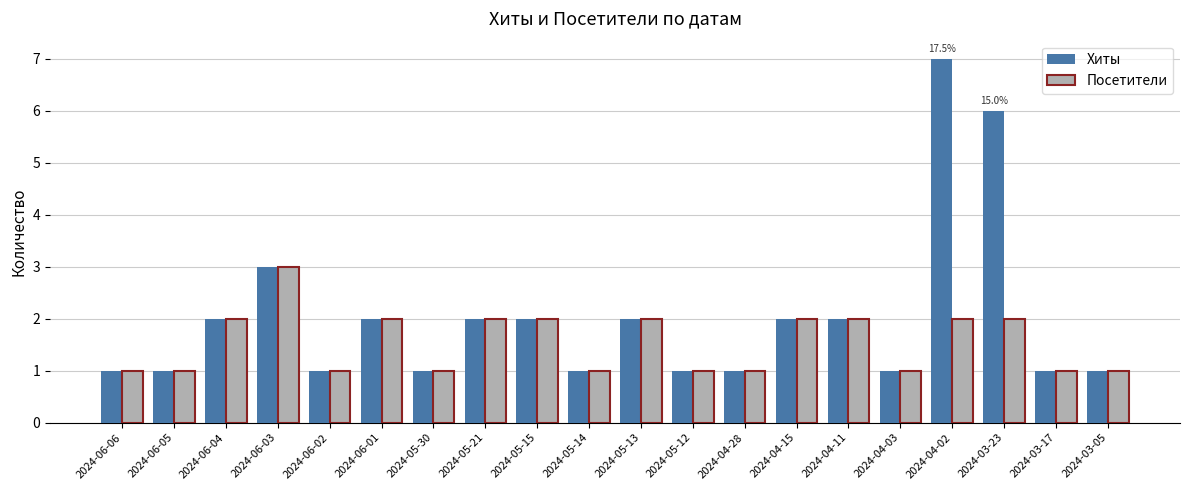

What is the label of the 16th bar from the right?

2024-06-02